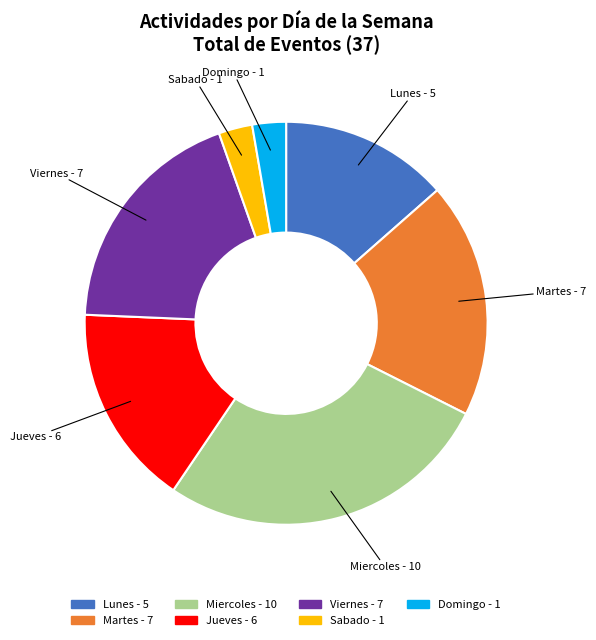

Count the number of slices in the pie.

7